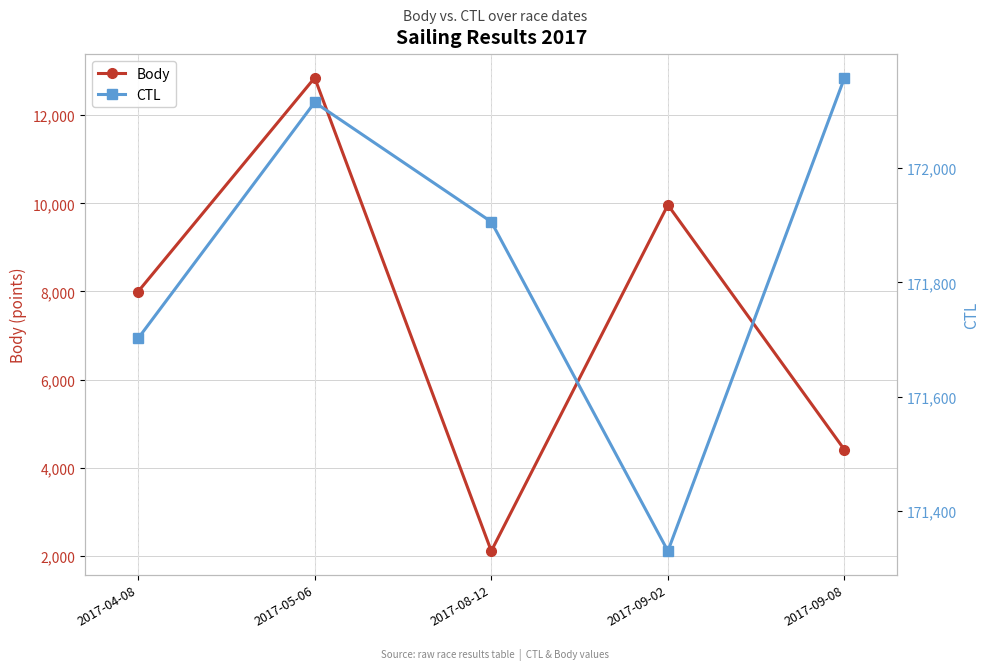

In Body, how many points are lower than both neighbors (excluding endpoints)?

1